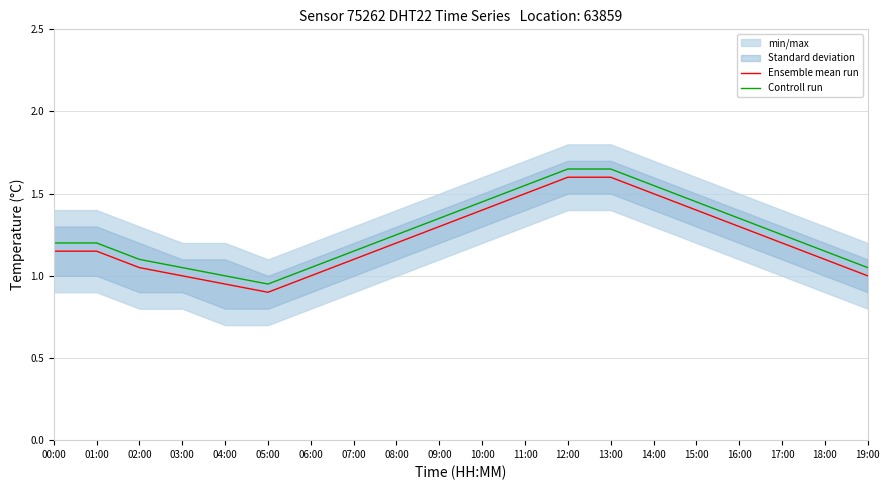

Is it true that Controll run equals 1.0 at 04:00?

True